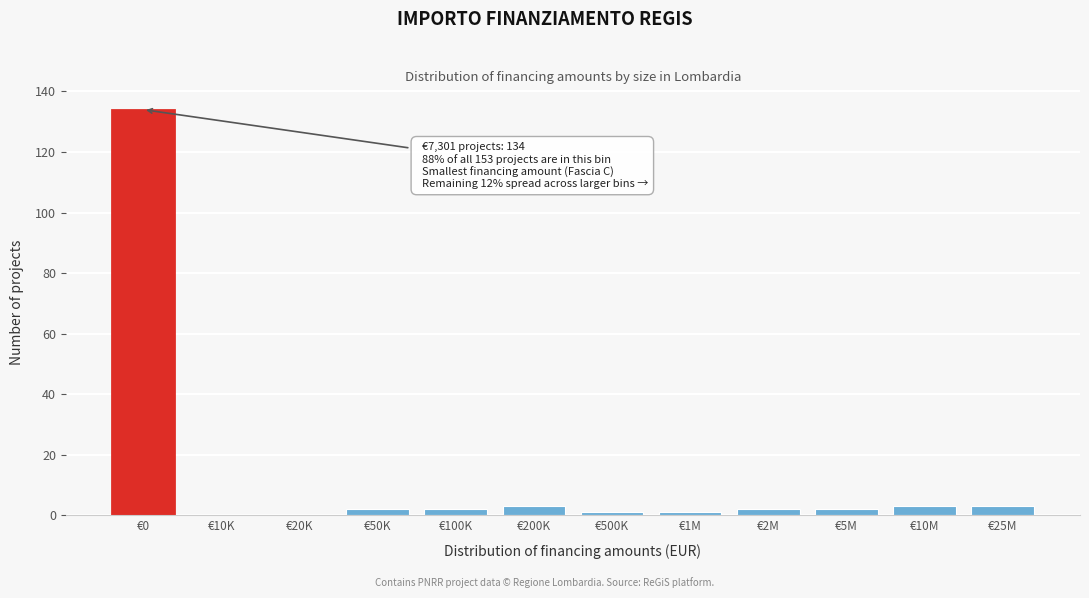

Reading left to right, transcribe all the data shown in this chart.

€0=134	€10K=0	€20K=0	€50K=2	€100K=2	€200K=3	€500K=1	€1M=1	€2M=2	€5M=2	€10M=3	€25M=3